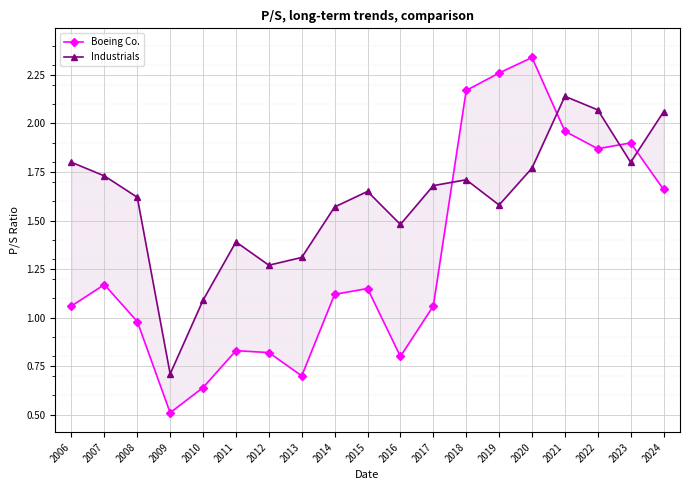

Where is the first local minimum for Industrials?

2009